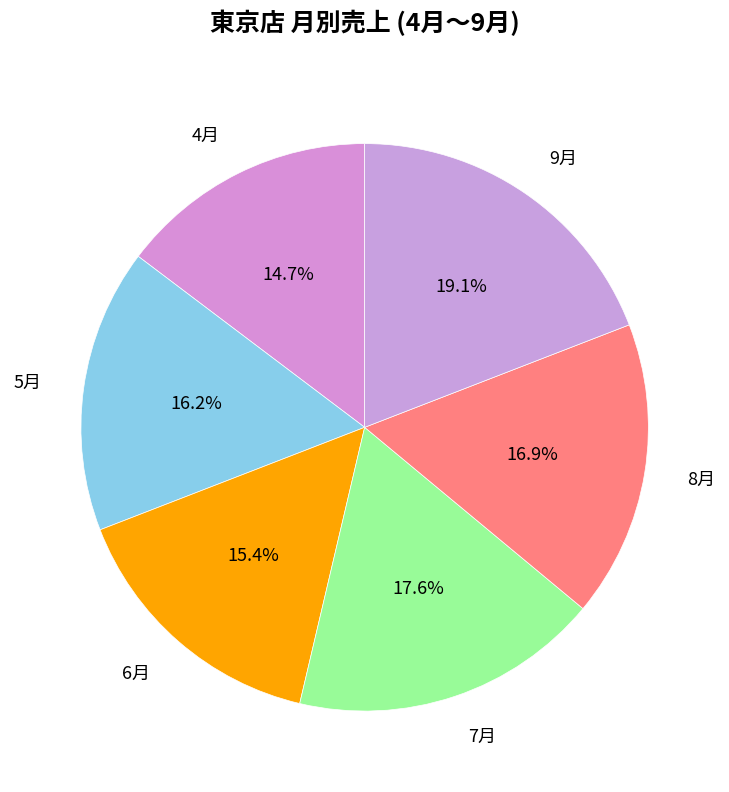

How many slices are in this pie chart?

6